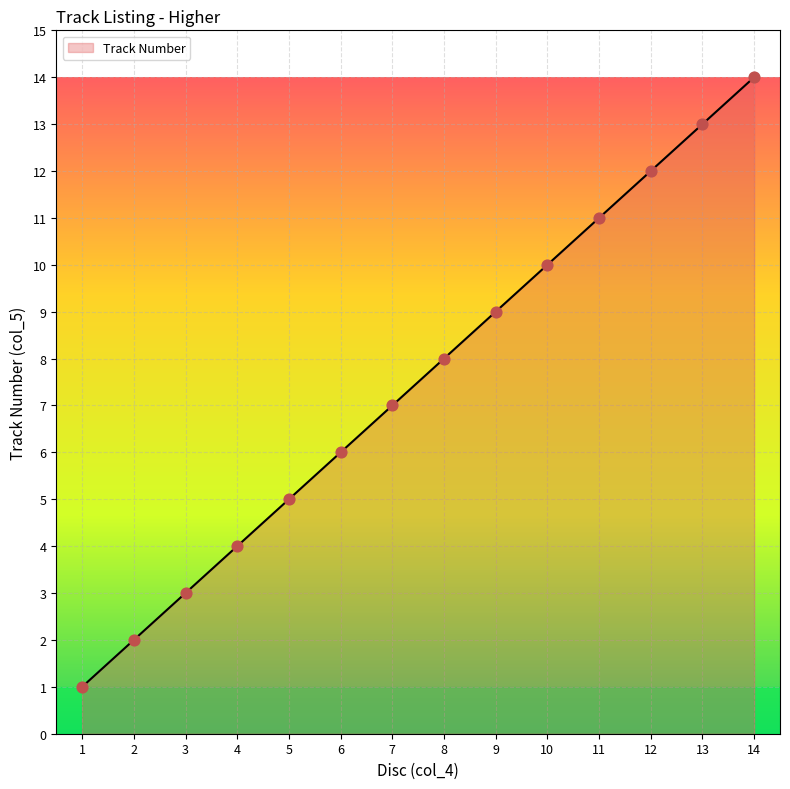

Which has a higher value, 10 or 8?

10